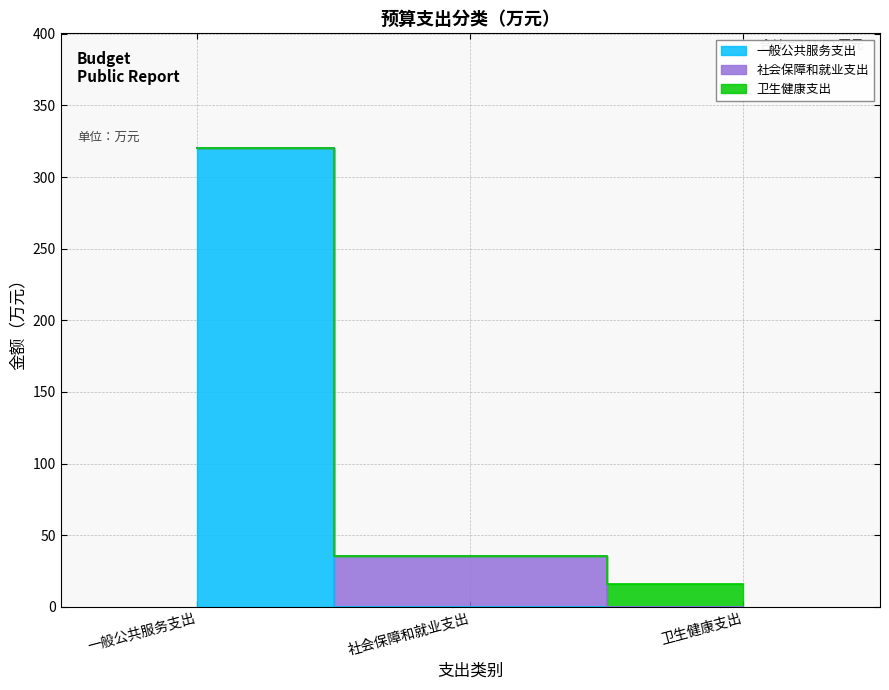

At 一般公共服务支出, list the series in order from smallest to largest.

社会保障和就业支出, 卫生健康支出, 一般公共服务支出